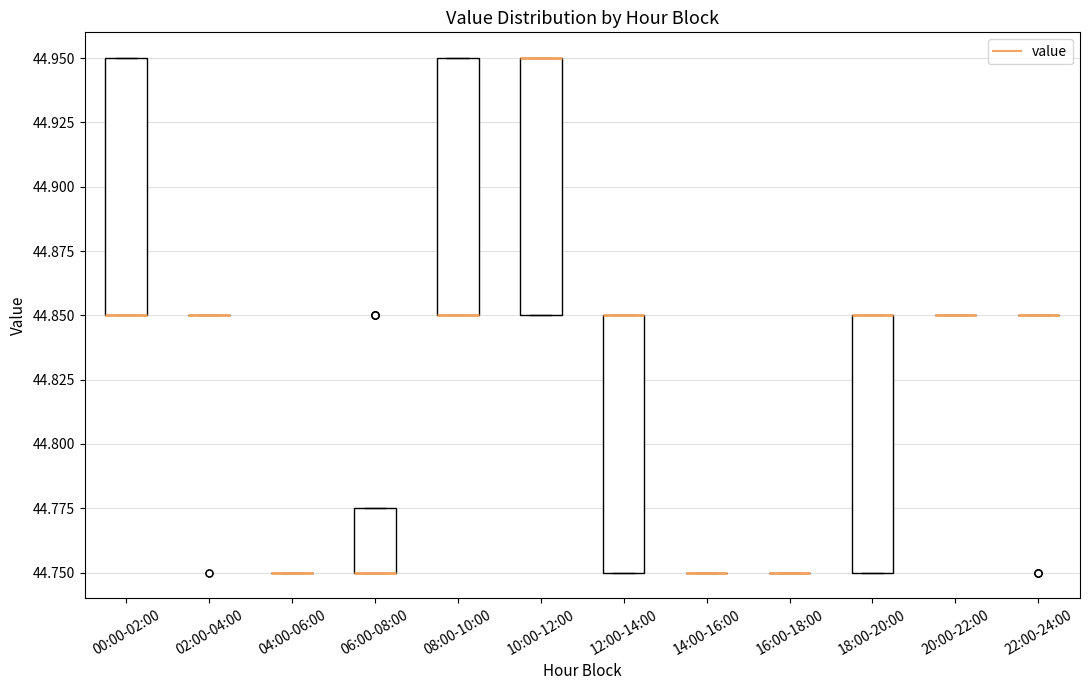

Reading left to right, transcribe this box plot: for each box, give where its median line is, the range the box spans, and where its two whiskers end, as read against the y-axis. The values are not printed on the chart, so give them approximately, as read against the axis.

00:00-02:00: median 44.850 (drawn on the box's lower edge), box 44.850 to 44.950, whiskers 44.850 to 44.950
02:00-04:00: box collapsed to a line at 44.850, whiskers 44.850 to 44.850
04:00-06:00: box collapsed to a line at 44.750, whiskers 44.750 to 44.750
06:00-08:00: median 44.750 (drawn on the box's lower edge), box 44.750 to 44.775, whiskers 44.750 to 44.775
08:00-10:00: median 44.850 (drawn on the box's lower edge), box 44.850 to 44.950, whiskers 44.850 to 44.950
10:00-12:00: median 44.950 (drawn on the box's upper edge), box 44.850 to 44.950, whiskers 44.850 to 44.950
12:00-14:00: median 44.850 (drawn on the box's upper edge), box 44.750 to 44.850, whiskers 44.750 to 44.850
14:00-16:00: box collapsed to a line at 44.750, whiskers 44.750 to 44.750
16:00-18:00: box collapsed to a line at 44.750, whiskers 44.750 to 44.750
18:00-20:00: median 44.850 (drawn on the box's upper edge), box 44.750 to 44.850, whiskers 44.750 to 44.850
20:00-22:00: box collapsed to a line at 44.850, whiskers 44.850 to 44.850
22:00-24:00: box collapsed to a line at 44.850, whiskers 44.850 to 44.850